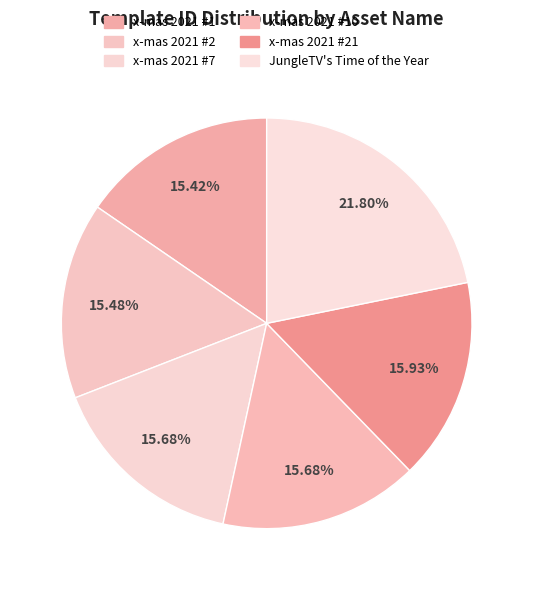

To the nearest percent, what is the difference between the largest and smallest slice percentages?

6%